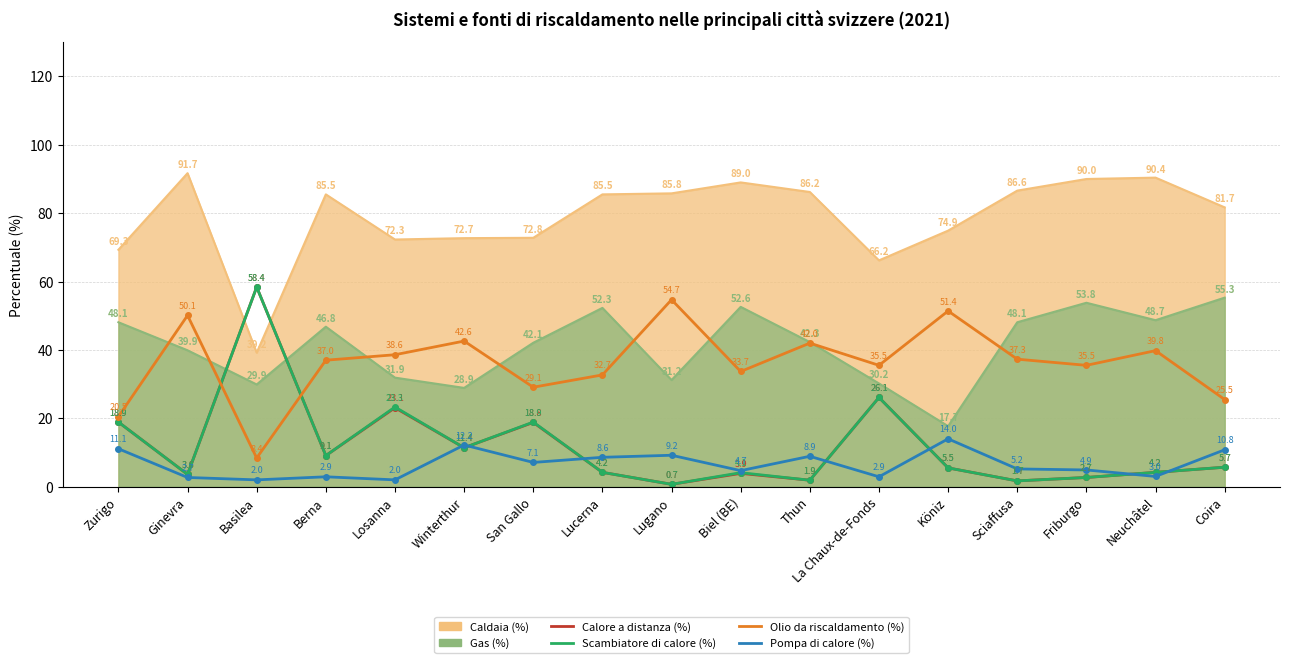

What are all the series names shown in the legend?

Calore a distanza (%), Scambiatore di calore (%), Olio da riscaldamento (%), Pompa di calore (%)